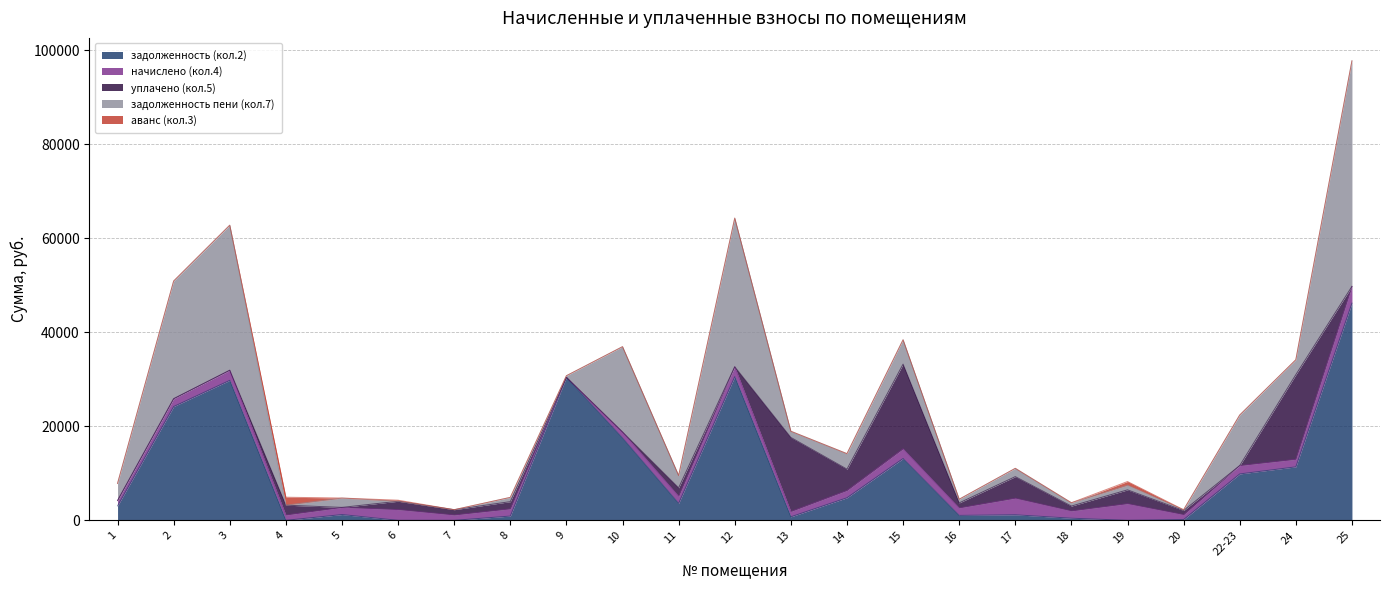

How many values in the задолженность (кол.2) series are below 3078?

11